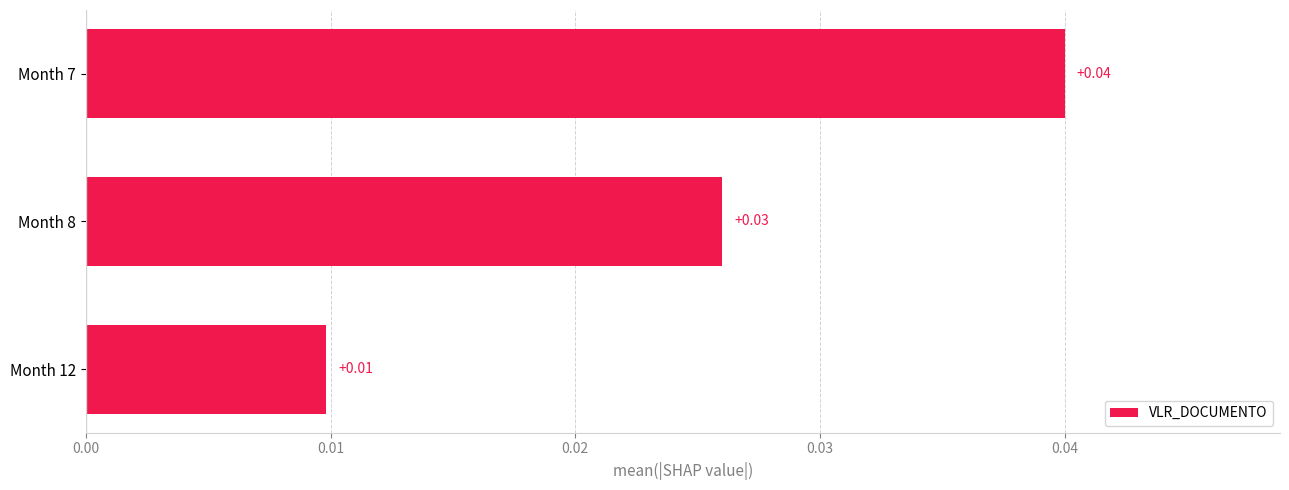

Count the number of data series in this chart.

1